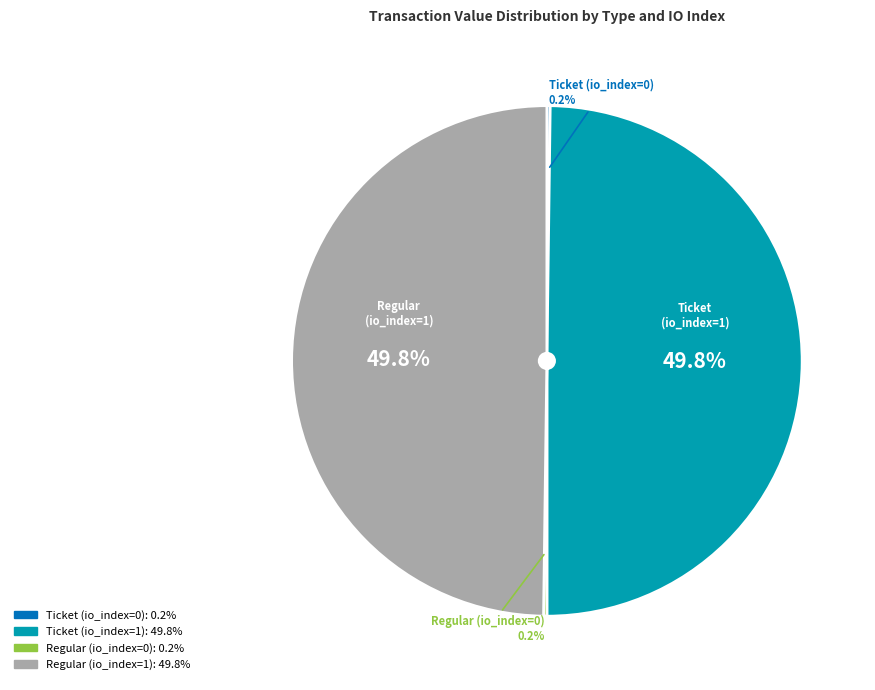

Do Regular (io_index=1) and Ticket (io_index=1) together represent more than half of the pie?

Yes